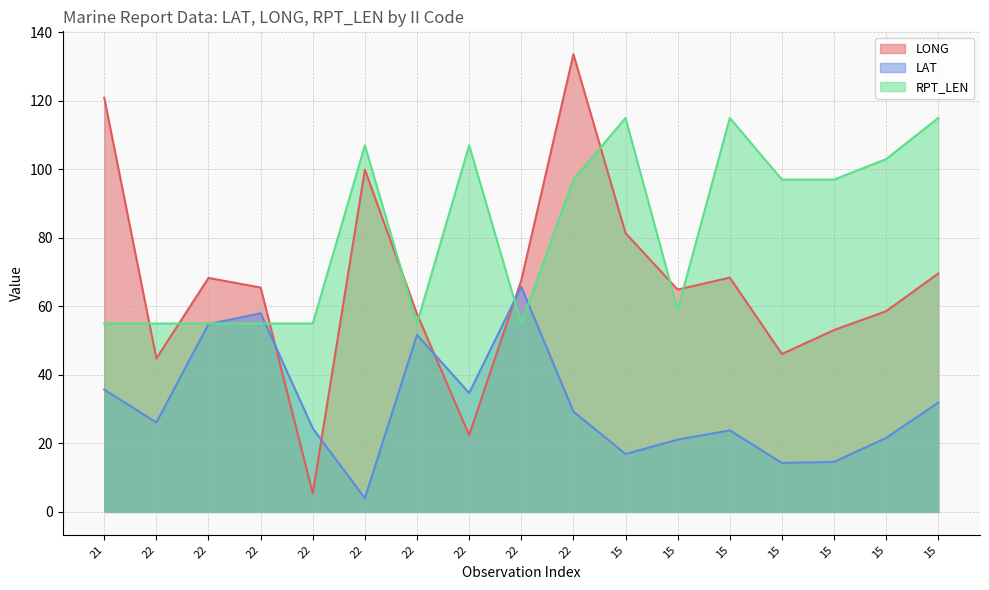

Which series ends up on top after the final intersection of LONG and RPT_LEN?

RPT_LEN